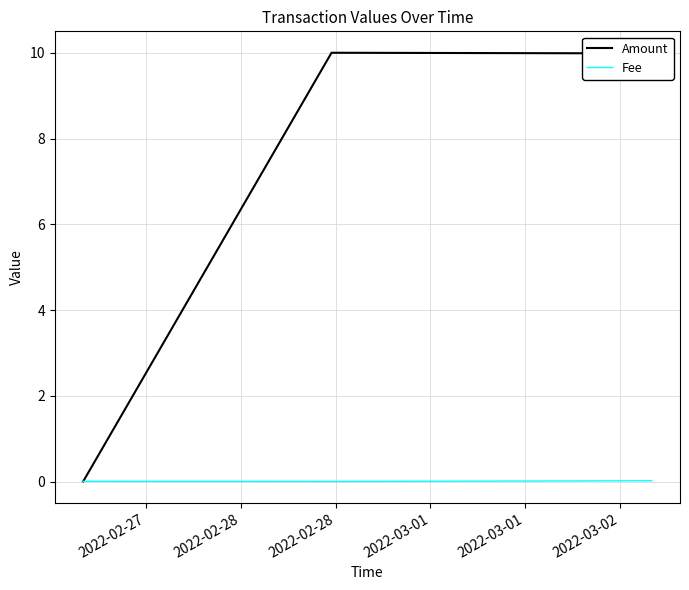

What is the greatest value displayed?

10.0